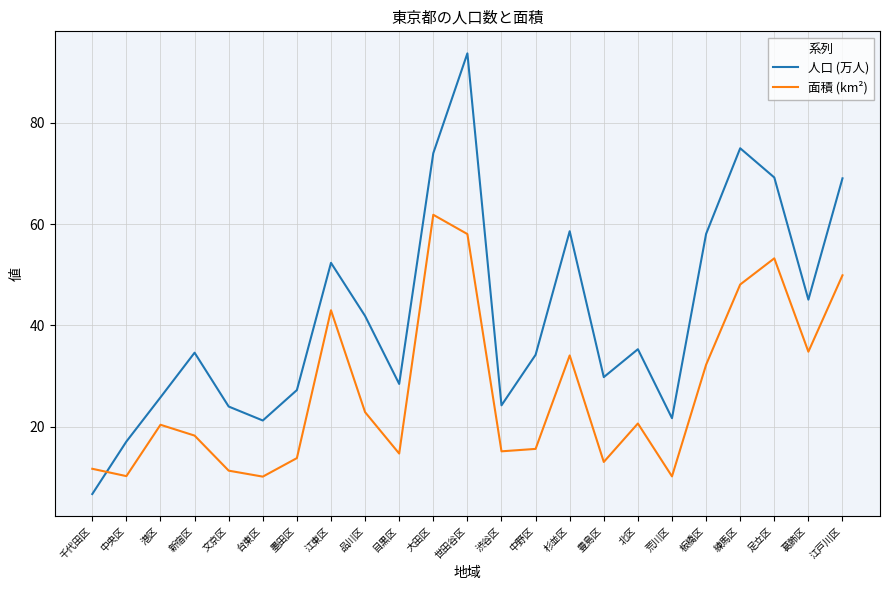

What position from the right is 葛飾区?

2